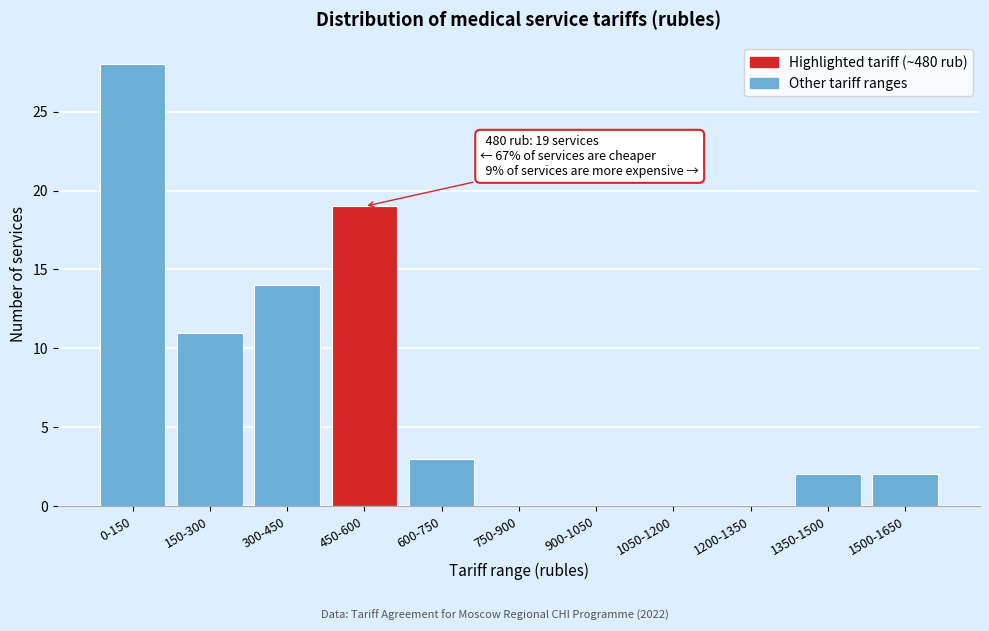

Reading left to right, list all the values displayed in this chart.

0-150=28	150-300=11	300-450=14	450-600=19	600-750=3	750-900=0	900-1050=0	1050-1200=0	1200-1350=0	1350-1500=2	1500-1650=2